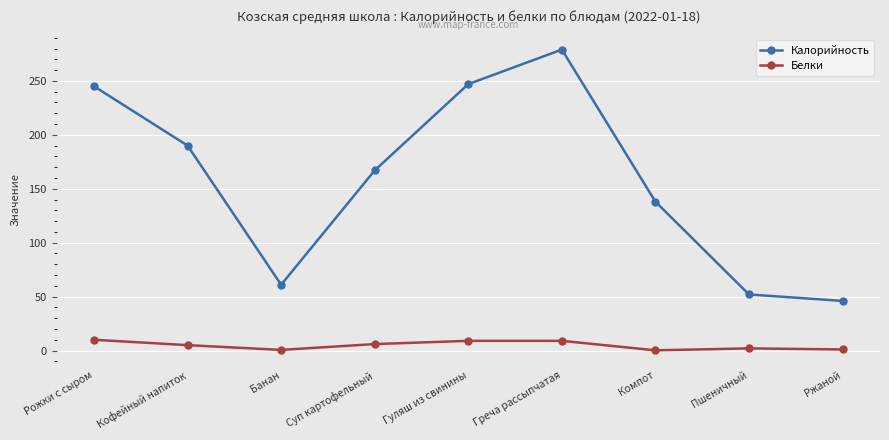

Is the value of Белки at Банан greater than the value of Калорийность at Суп картофельный?

No